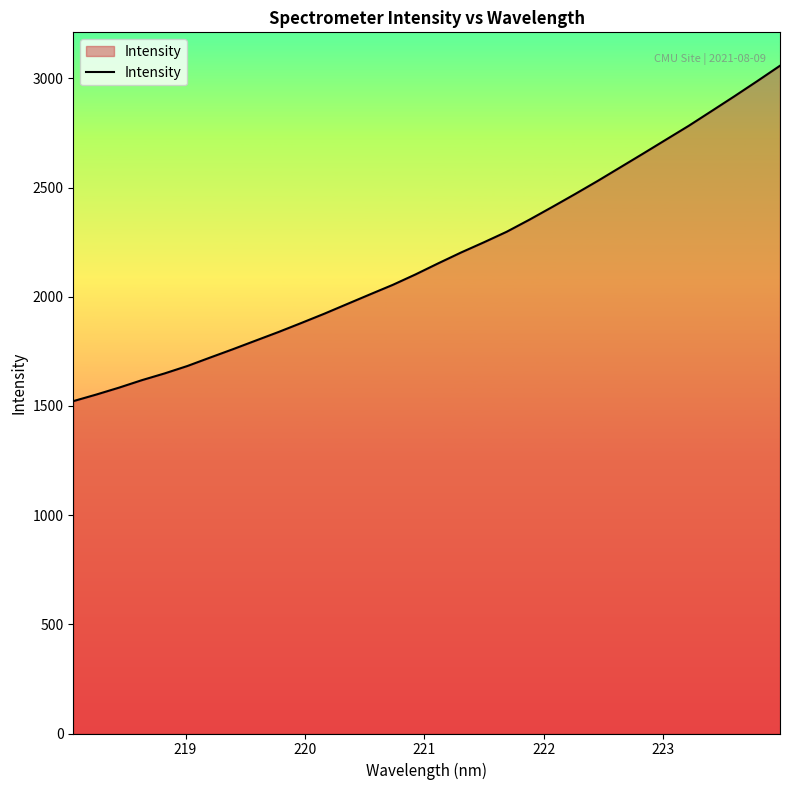

What is the maximum value shown in the chart?

3058.3